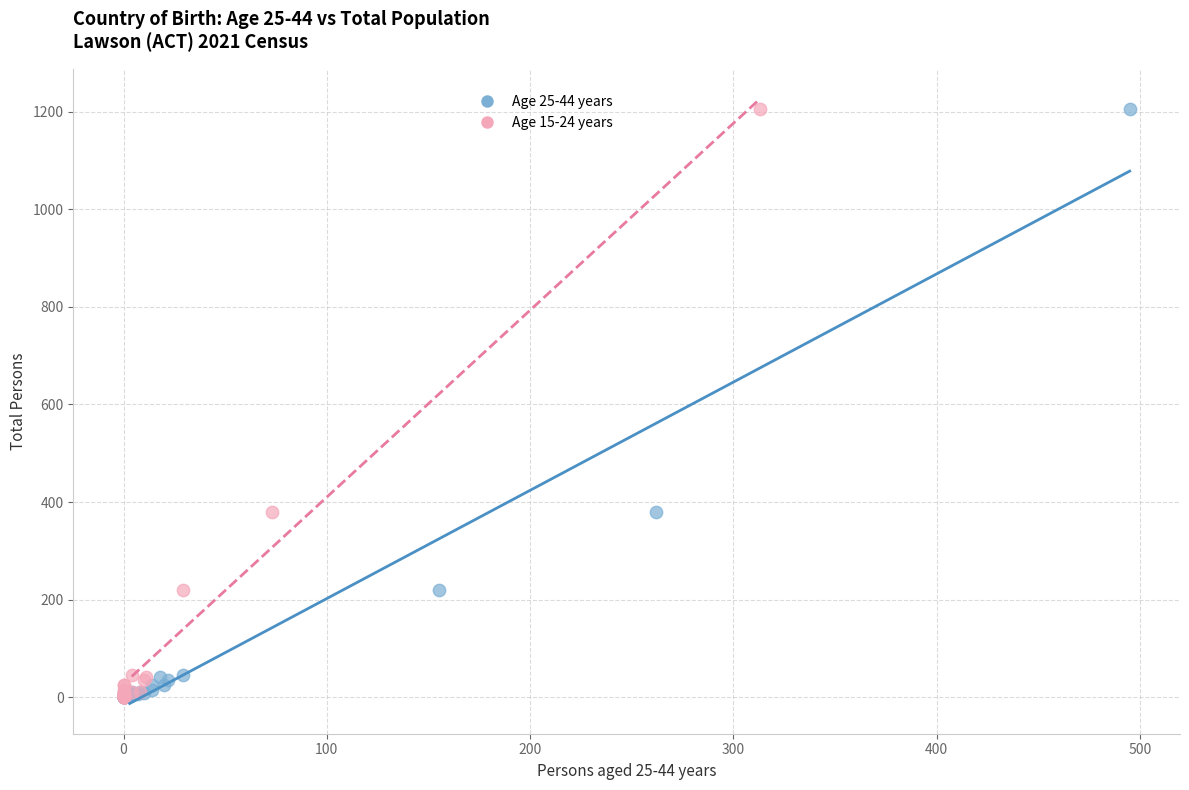

What are all the series names shown in the legend?

Age 25-44 years, Age 15-24 years